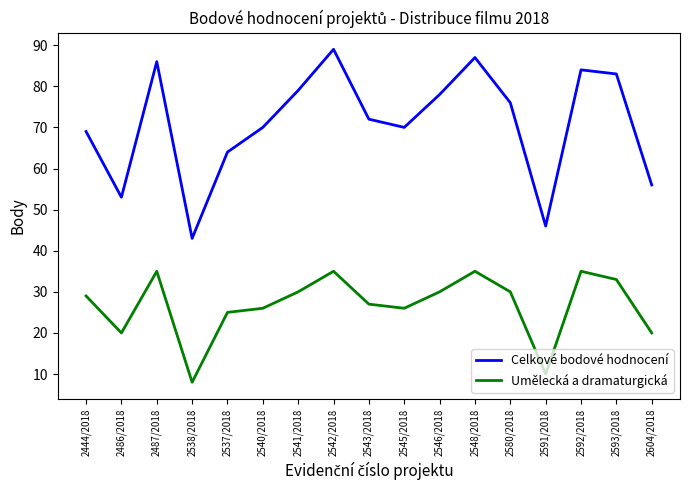

At 2592/2018, list the series in order from largest to smallest.

Celkové bodové hodnocení, Umělecká a dramaturgická